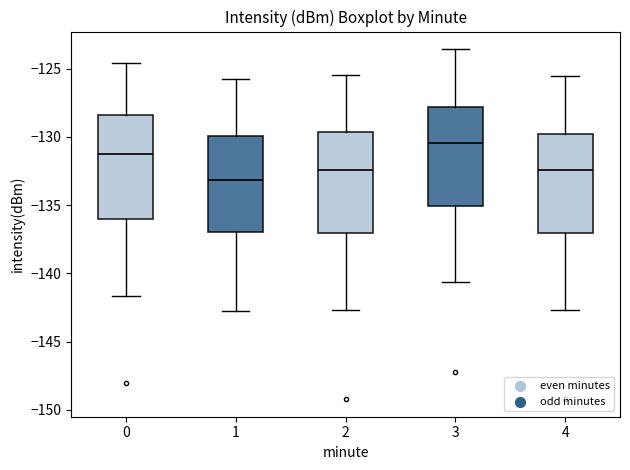

Reading left to right, read every box against the y-axis: the position of its median line, the range the box covers, and the ends of its whiskers. The values are not printed on the chart, so give them approximately, as read against the axis.

0: median -131.0, box -136.0 to -128.5, whiskers -141.5 to -124.5
1: median -133.0, box -137.0 to -130.0, whiskers -143.0 to -126.0
2: median -132.5, box -137.0 to -129.5, whiskers -142.5 to -125.5
3: median -130.5, box -135.0 to -128.0, whiskers -140.5 to -123.5
4: median -132.5, box -137.0 to -130.0, whiskers -142.5 to -125.5